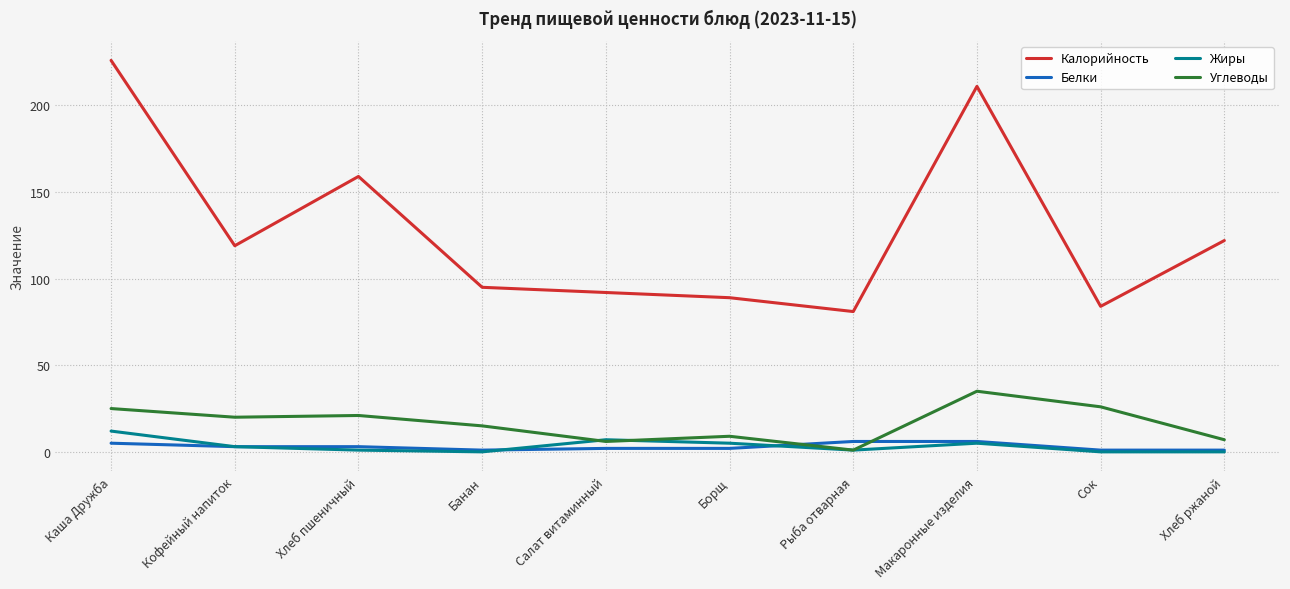

True or false: Жиры and Калорийность intersect in this chart.

False